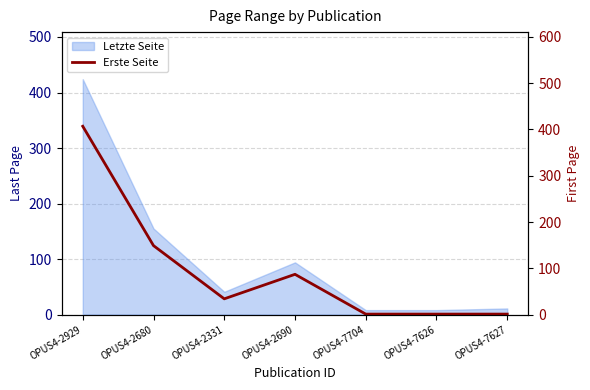

At which label does the data first exceed 34?

OPUS4-2929